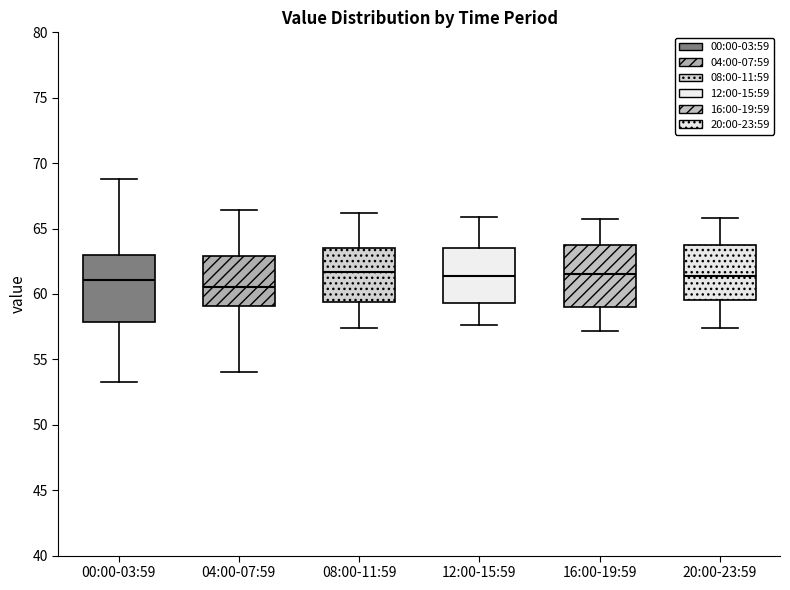

Reading left to right, read every box against the y-axis: the position of its median line, the range the box covers, and the ends of its whiskers. The values are not printed on the chart, so give them approximately, as read against the axis.

00:00-03:59: median 61.0, box 58.0 to 63.0, whiskers 53.5 to 69.0
04:00-07:59: median 60.5, box 59.0 to 63.0, whiskers 54.0 to 66.5
08:00-11:59: median 61.5, box 59.5 to 63.5, whiskers 57.5 to 66.0
12:00-15:59: median 61.5, box 59.5 to 63.5, whiskers 57.5 to 66.0
16:00-19:59: median 61.5, box 59.0 to 64.0, whiskers 57.0 to 65.5
20:00-23:59: median 61.5, box 59.5 to 63.5, whiskers 57.5 to 66.0